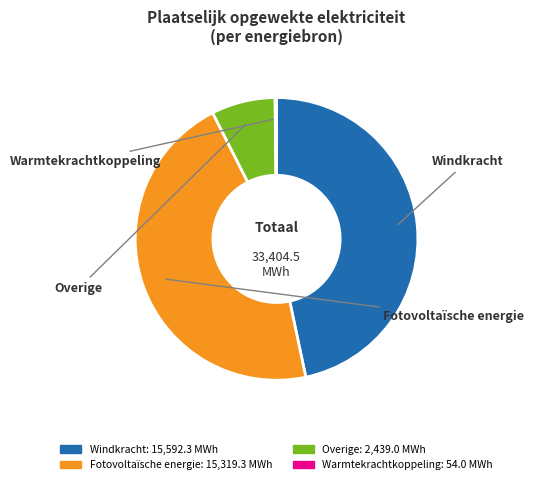

Which slice is the largest?

Windkracht